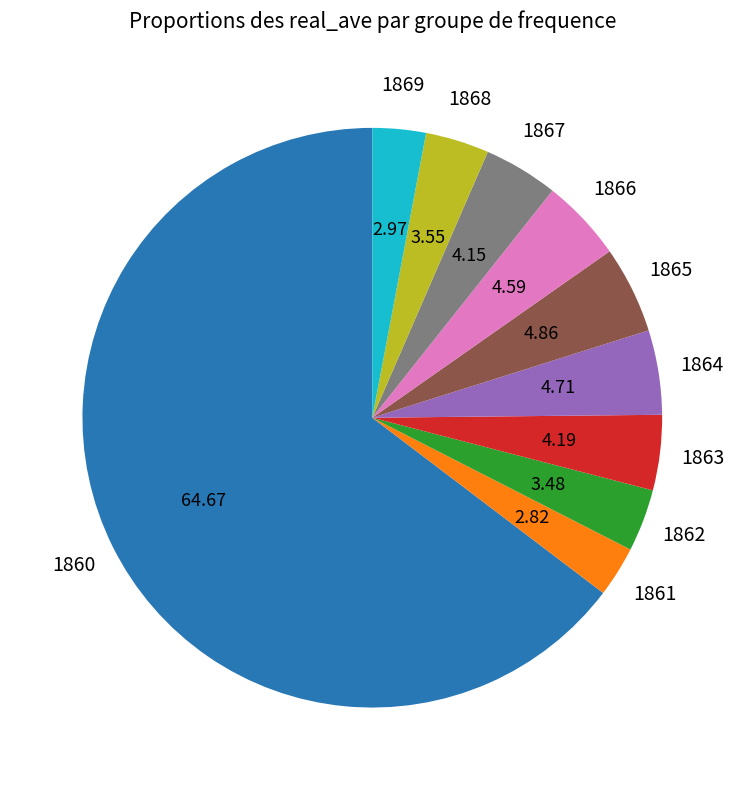

Is there a majority slice in this chart?

Yes